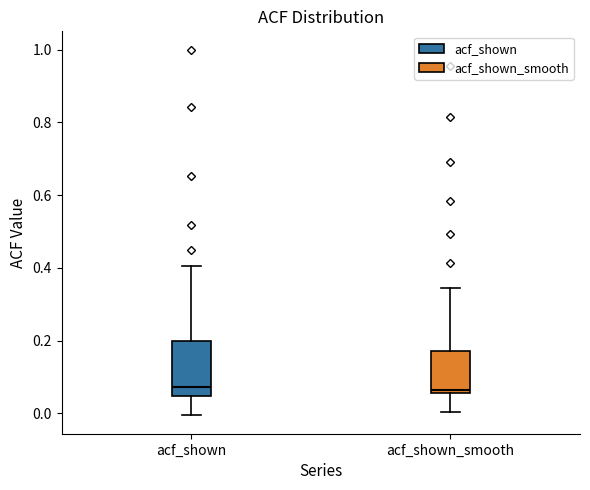

Reading left to right, transcribe this box plot: for each box, give where its median line is, the range the box spans, and where its two whiskers end, as read against the y-axis. The values are not printed on the chart, so give them approximately, as read against the axis.

acf_shown: median 0.08, box 0.04 to 0.20, whiskers 0.00 to 0.40
acf_shown_smooth: median 0.06 (just above the box's lower edge), box 0.06 to 0.18, whiskers 0.00 to 0.34